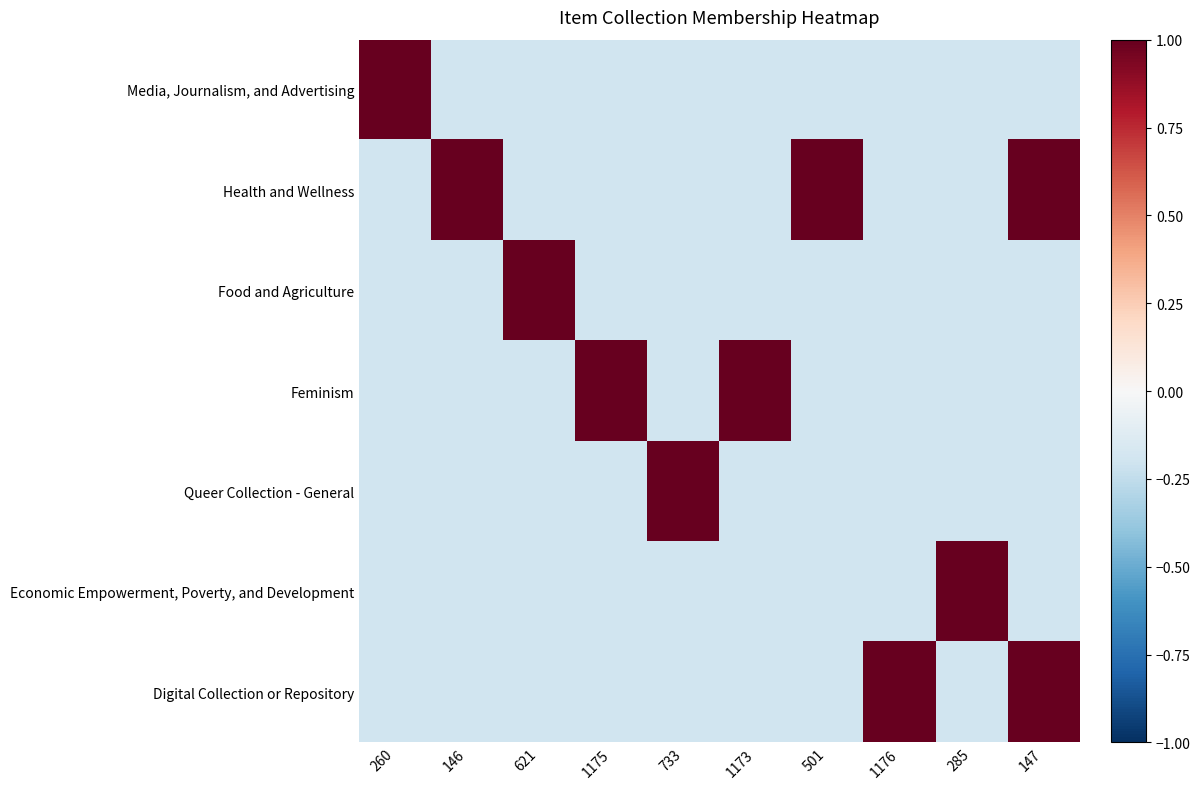

Which has a higher value, 147 or 1176?

147